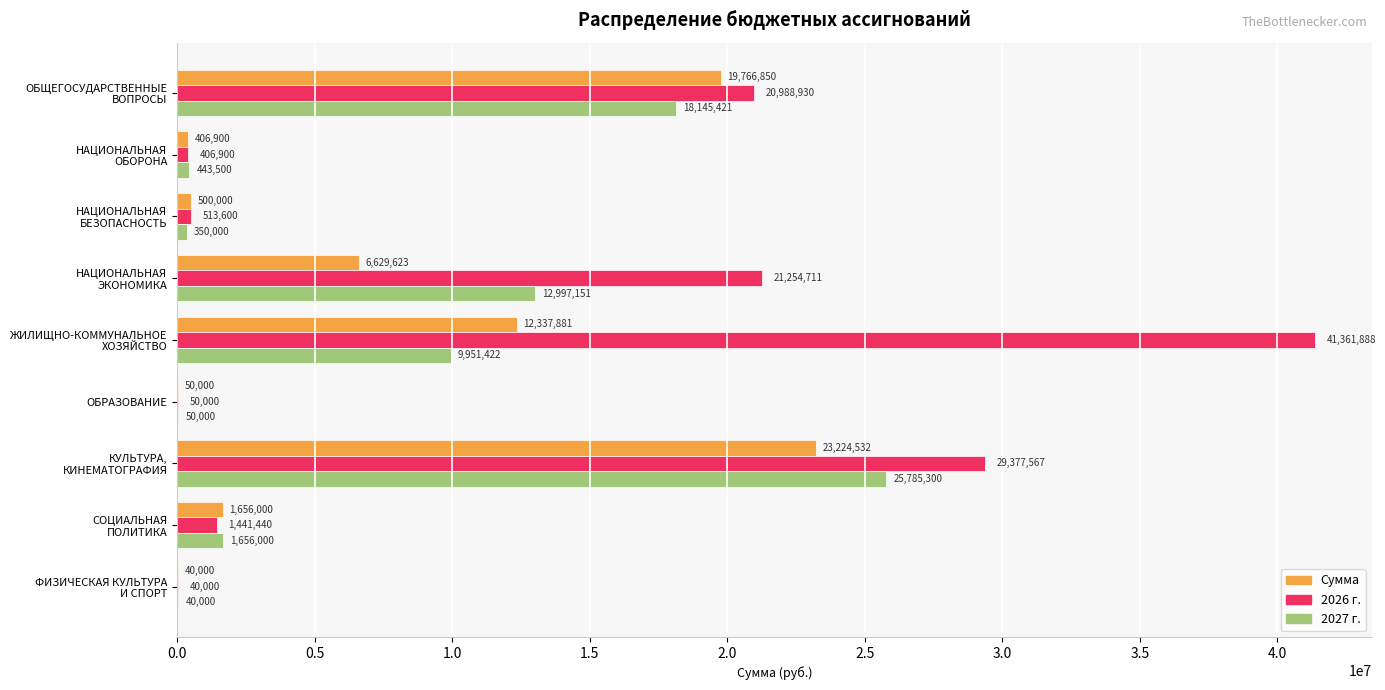

What is the highest value of the 2026 г. series?

41361888.4